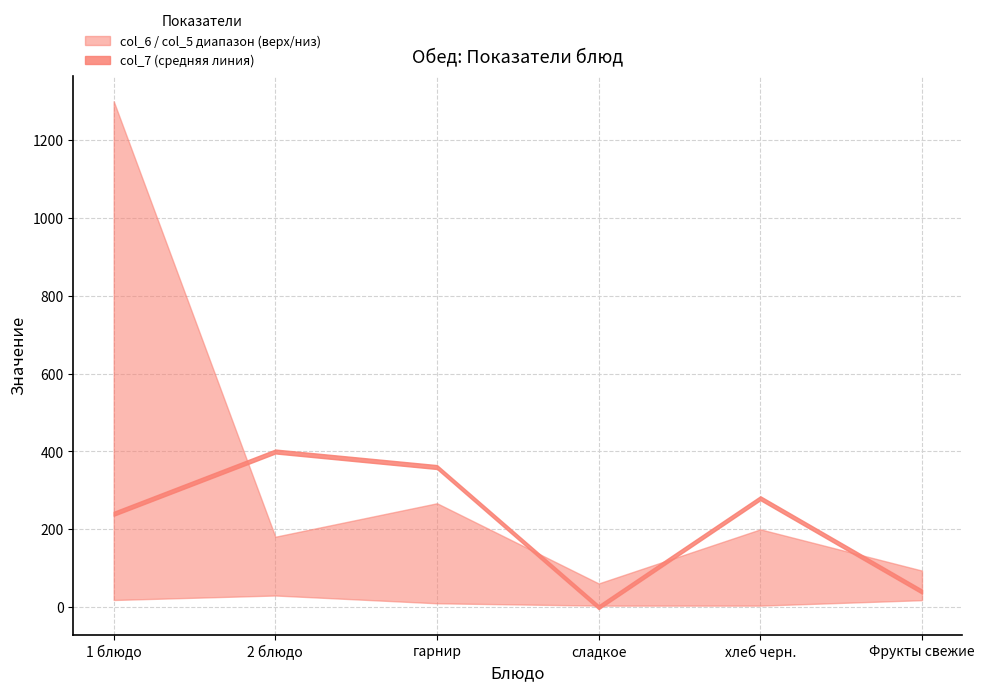

At how many categories does at least one series exceed 724?

1